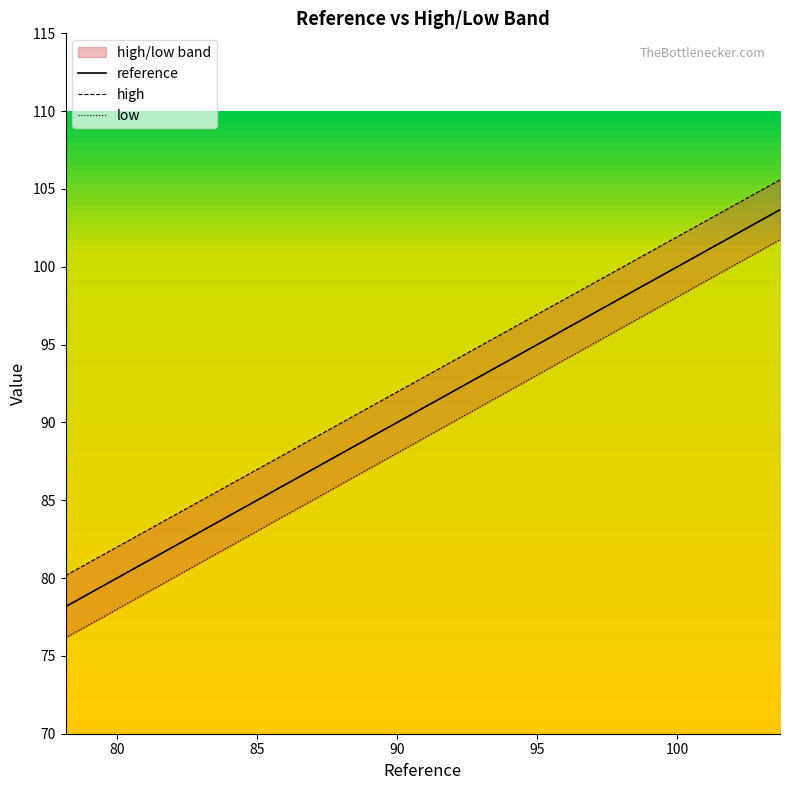

What is the highest value of the reference series?

103.7